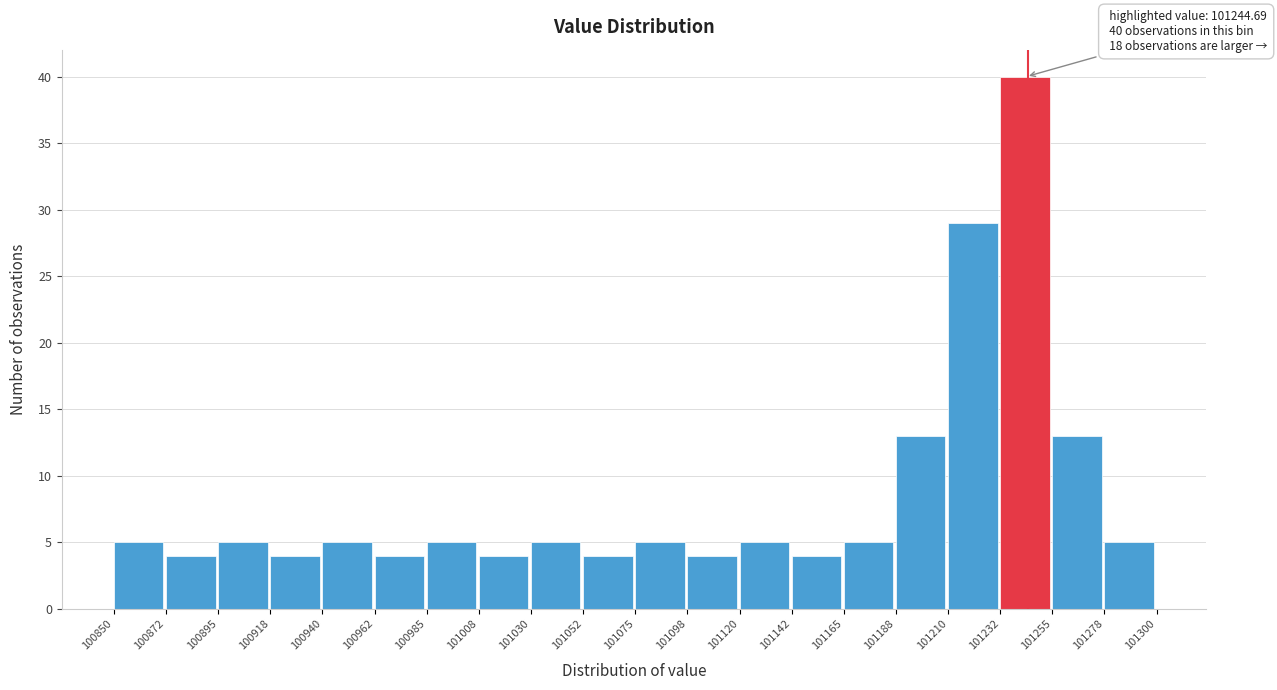

Over which range of the x-axis is the bar tallest?

101232 to 101255